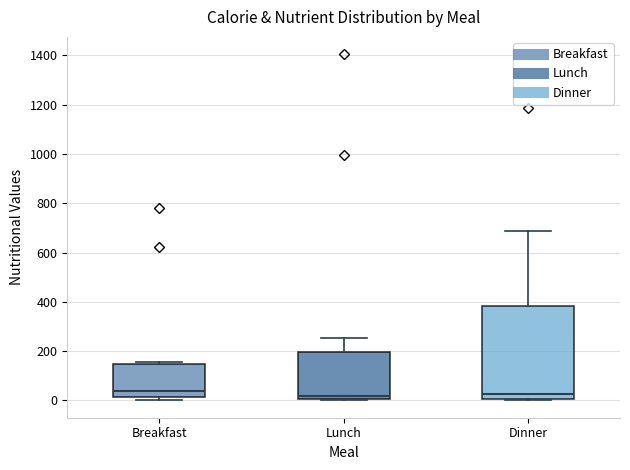

Reading left to right, read every box against the y-axis: the position of its median line, the range the box covers, and the ends of its whiskers. The values are not printed on the chart, so give them approximately, as read against the axis.

Breakfast: median 40, box 20 to 140, whiskers 0 to 160
Lunch: median 20, box 0 to 200, whiskers 0 (just below the box's lower edge) to 260
Dinner: median 20, box 0 to 380, whiskers 0 (just below the box's lower edge) to 680